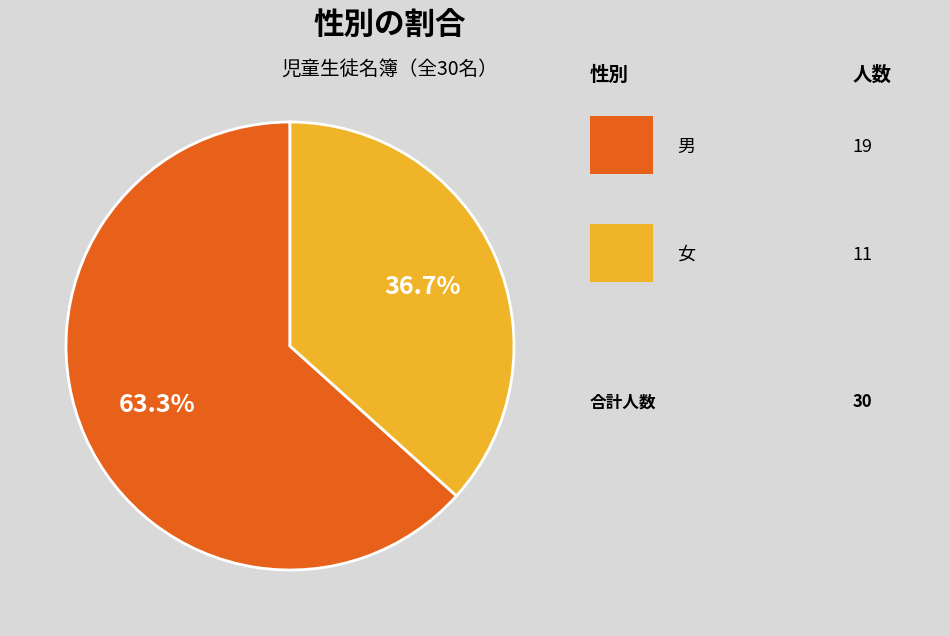

To the nearest percent, what is the average slice percentage?

50%